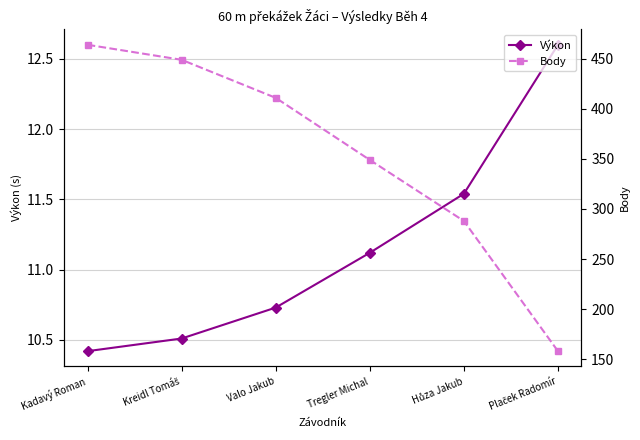

Reading right to left, list all the values displayed in this chart.

Výkon: Plaček Radomír=12.6	Hůza Jakub=11.5	Tregler Michal=11.1	Valo Jakub=10.7	Kreidl Tomáš=10.5	Kadavý Roman=10.4
Body: Plaček Radomír=158.0	Hůza Jakub=288.0	Tregler Michal=349.0	Valo Jakub=411.0	Kreidl Tomáš=449.0	Kadavý Roman=464.0